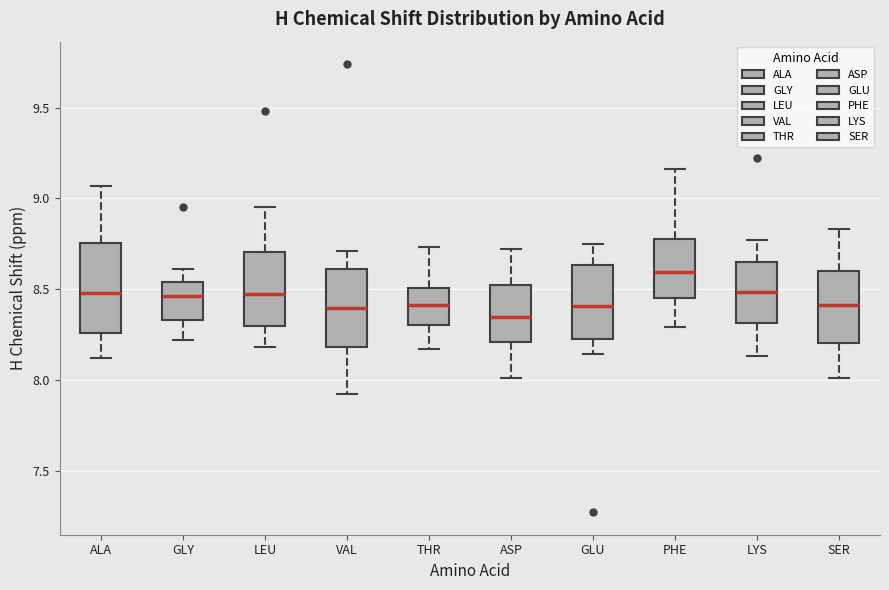

Where does the upper whisker of the box for LYS end on the y-axis? The values are not printed on the chart, so give them approximately, as read against the axis.

8.75